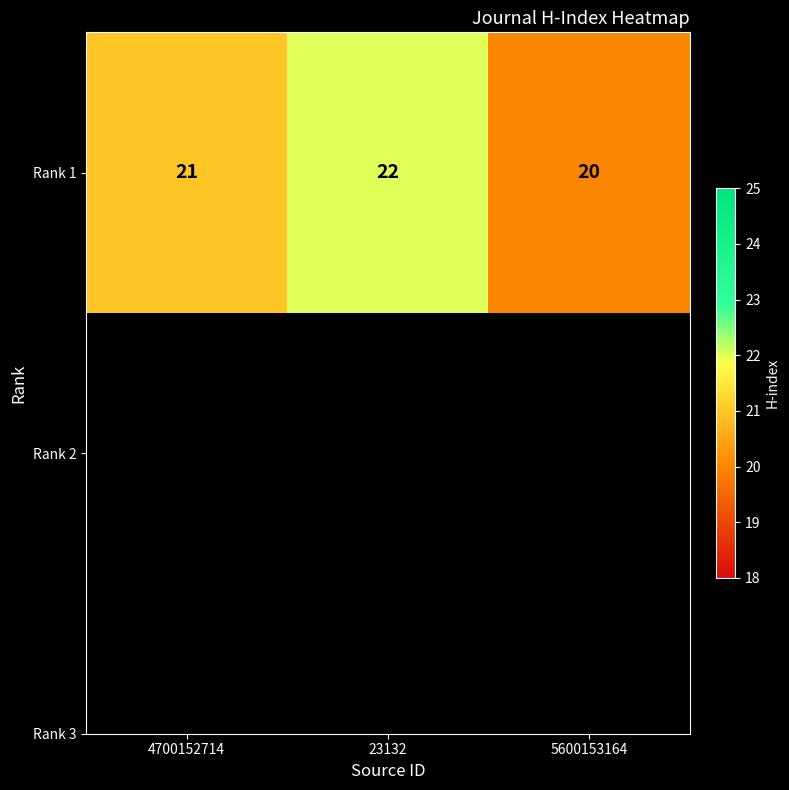

Reading left to right, extract all data points from this chart.

21	22	20